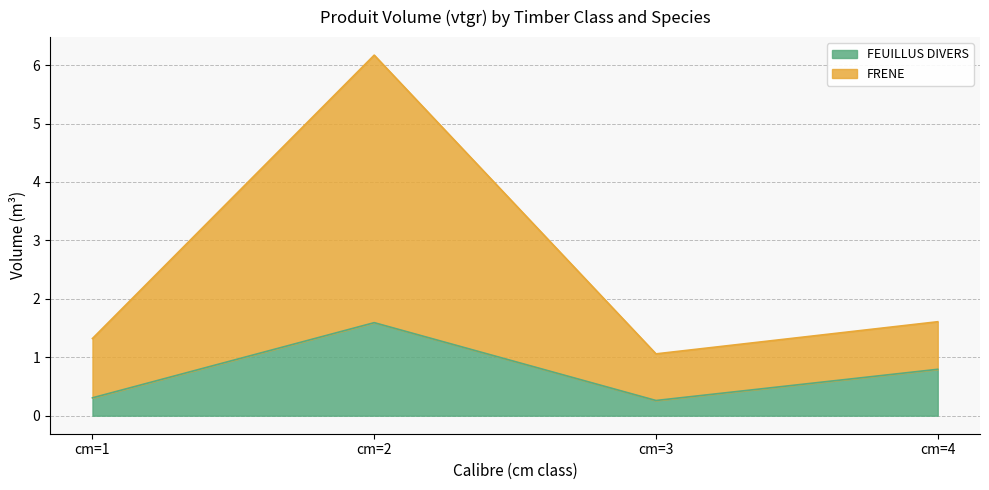

Count the number of data series in this chart.

2